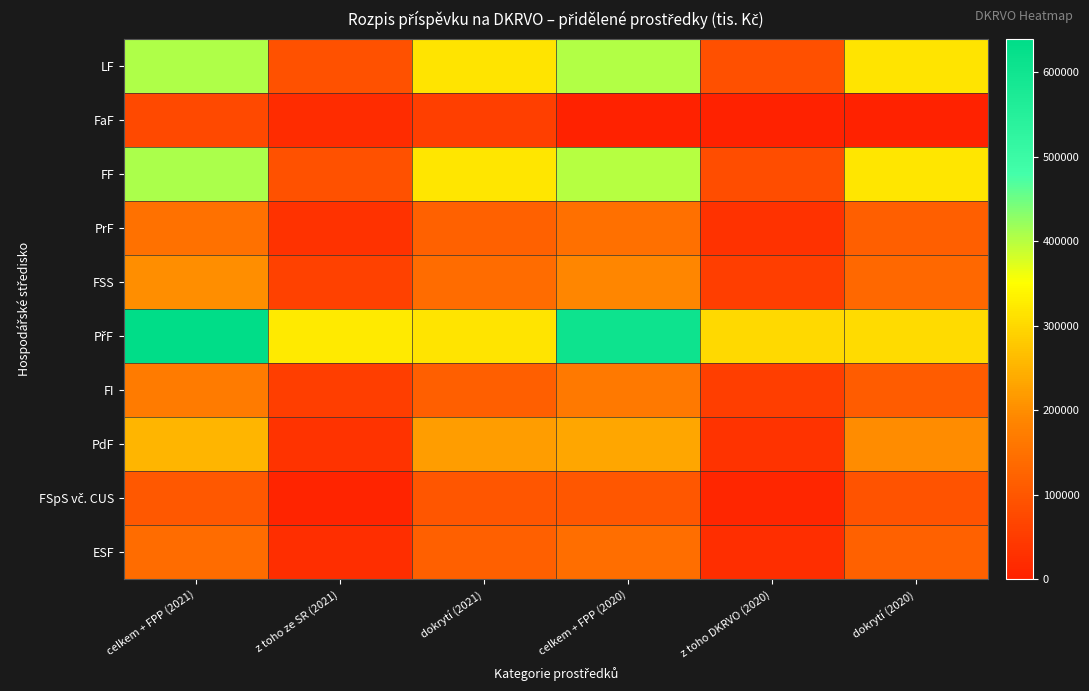

Rank the series at dokrytí (2021) from lowest to highest value.

FaF, FSpS vč. CUS, FI, ESF, PrF, FSS, PdF, LF, PřF, FF